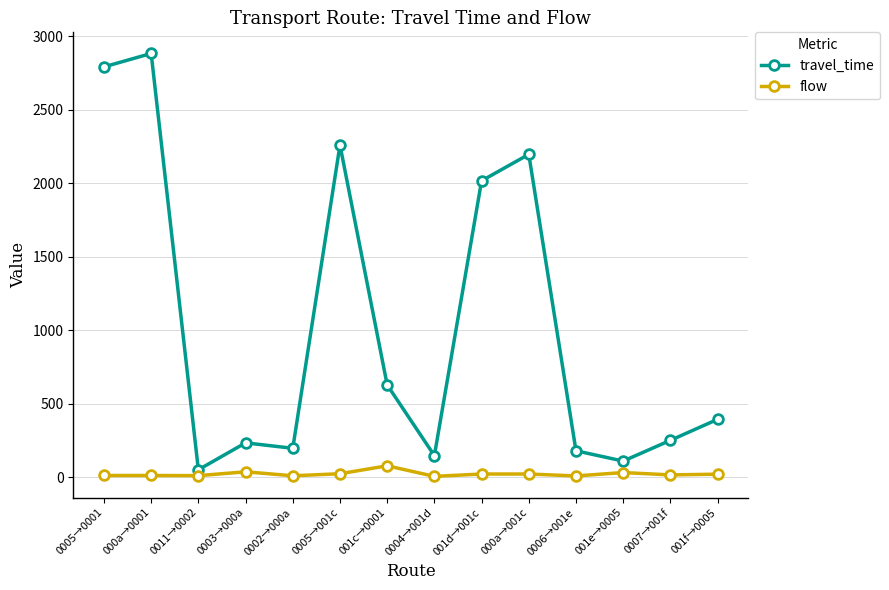

What is the label of the 4th point from the right?

0006→001e